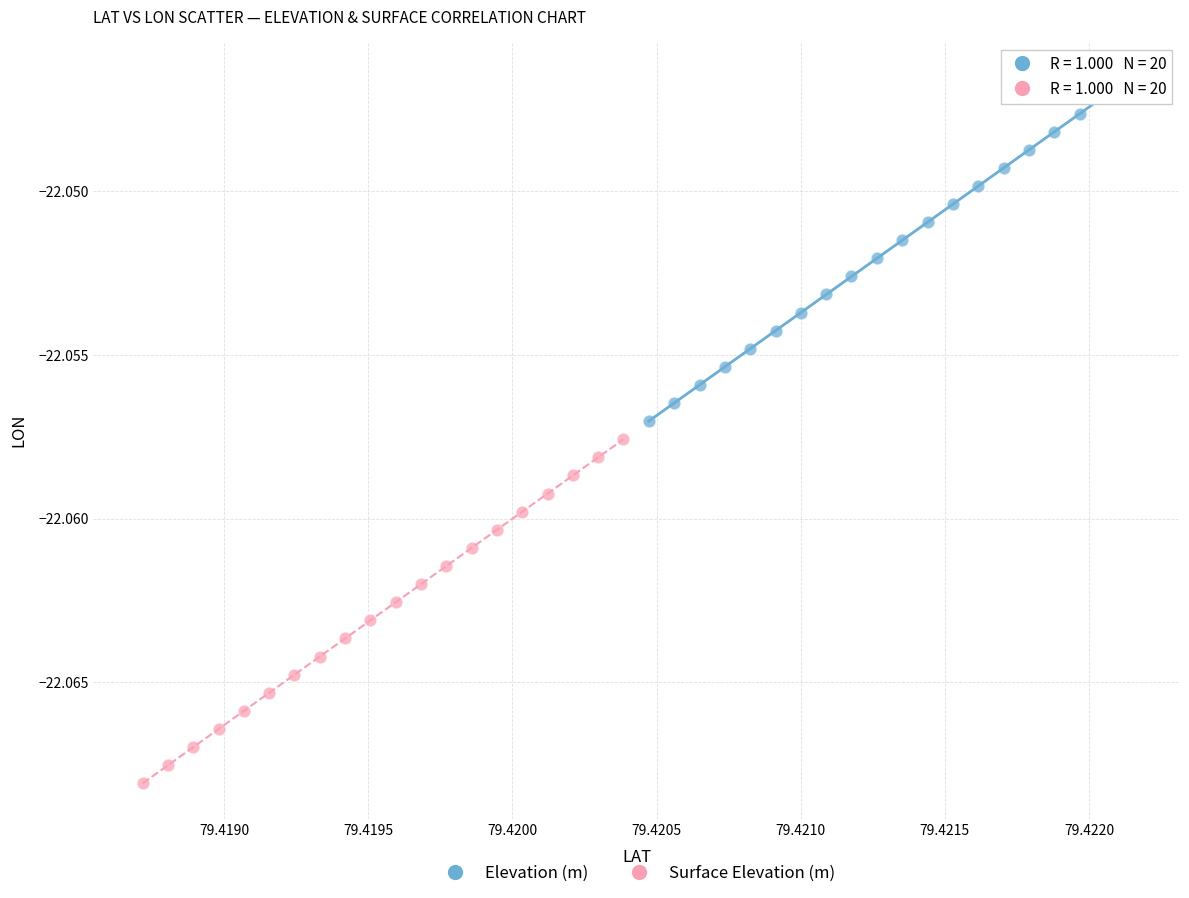

Which series reaches the maximum Y coordinate?

Elevation (m)